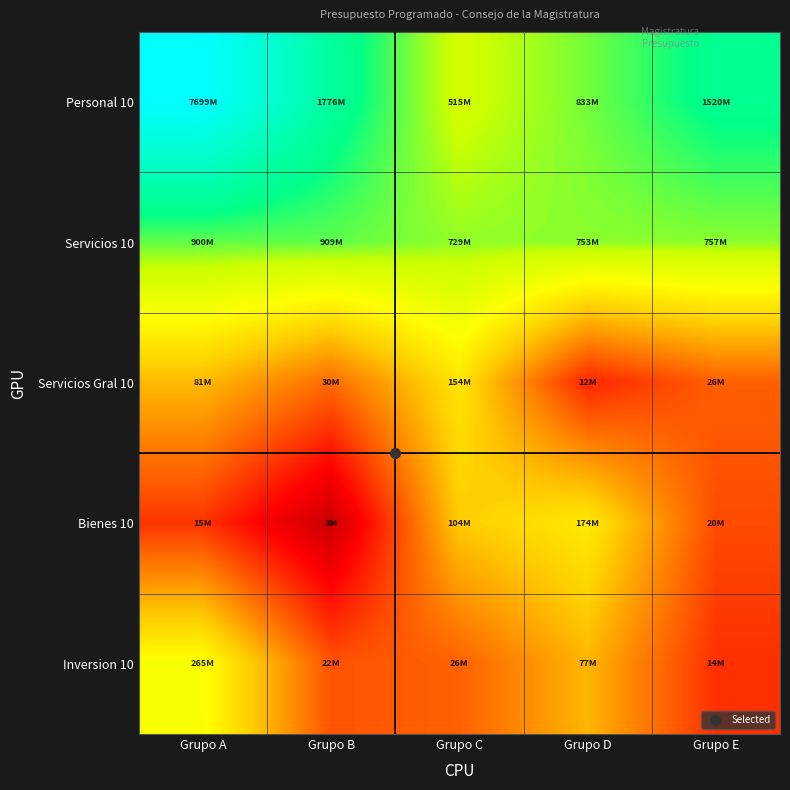

What is the total value across all series at Grupo E?

91.9